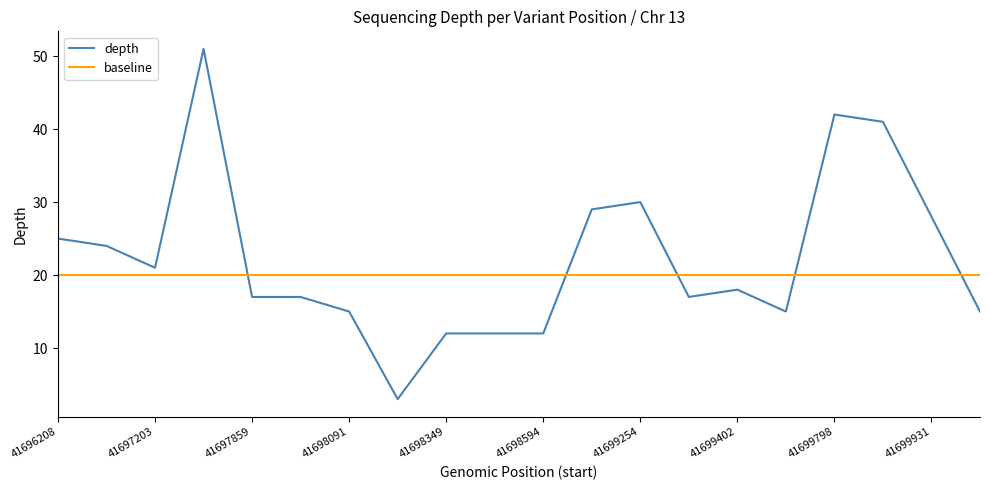

What is the smallest value displayed?

3